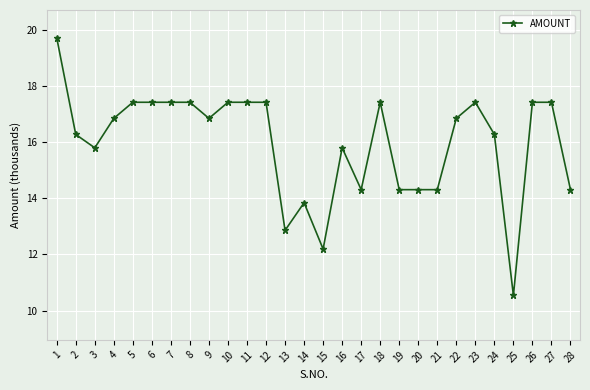

What is the sum of all values?

446.8